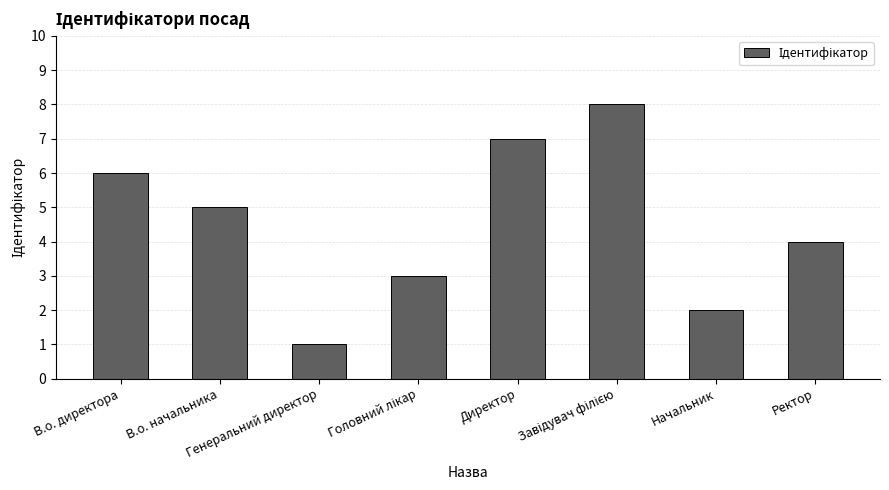

What is the difference between the values at Генеральний директор and В.о. директора?

5